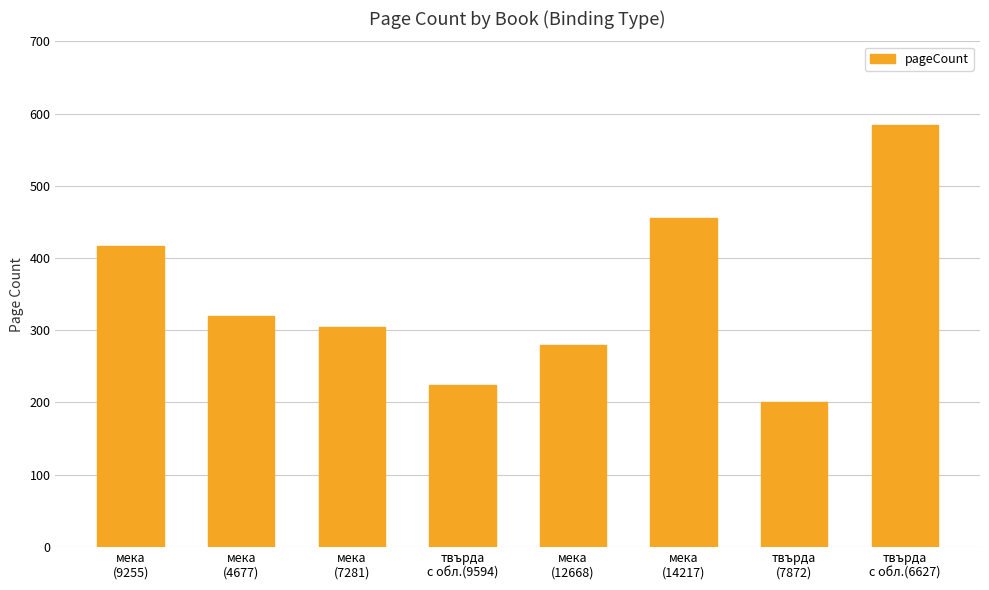

What is the label of the 5th bar from the right?

твърда
с обл.(9594)